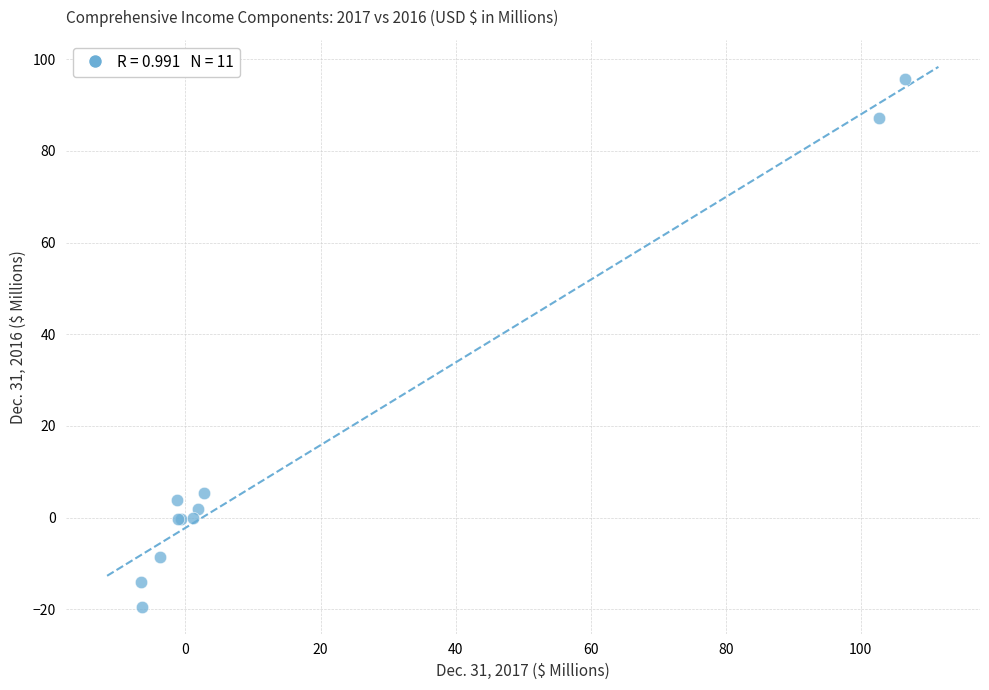

What Y value in the scatter plot is closest to 38?

5.5